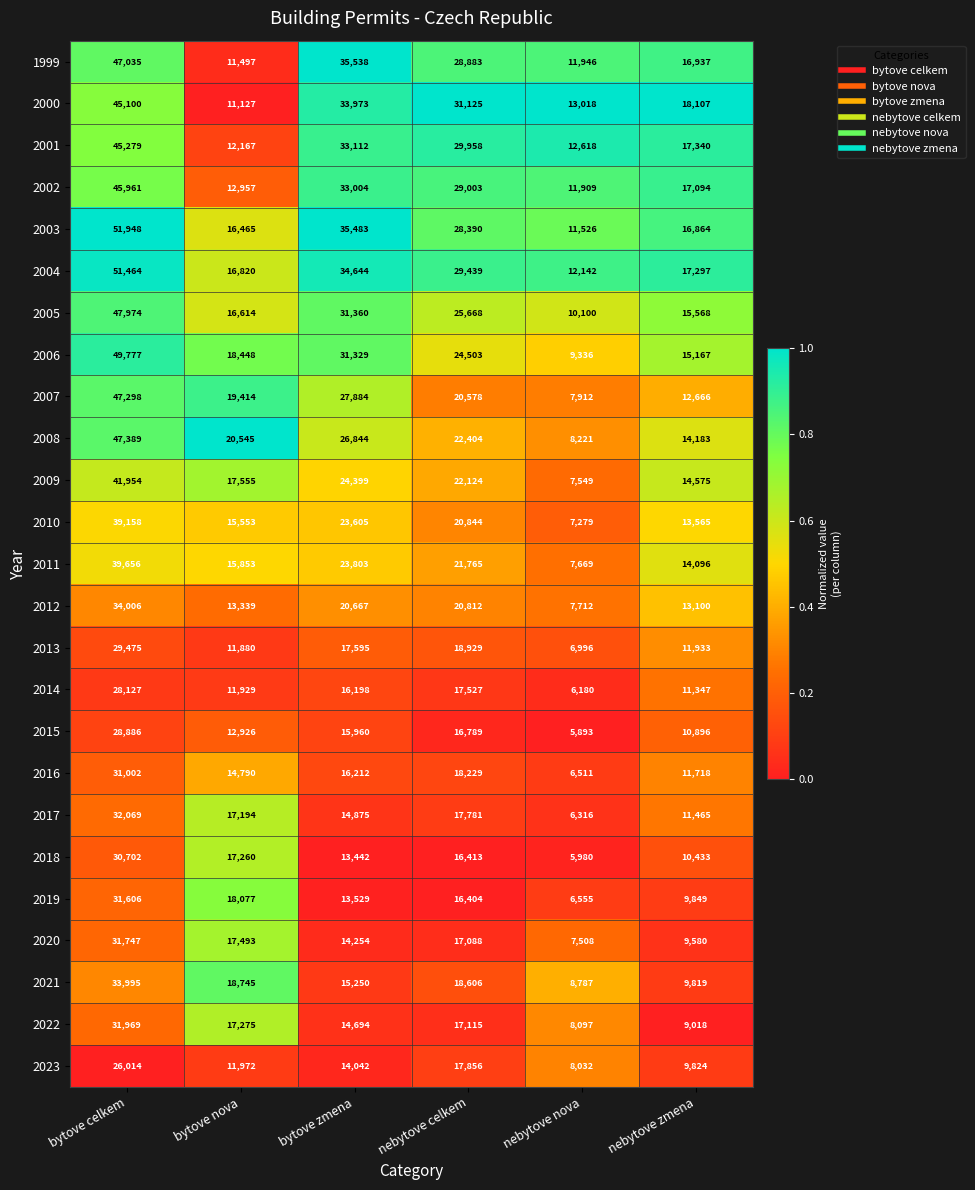

What is the highest value of the 2012 series?

34006